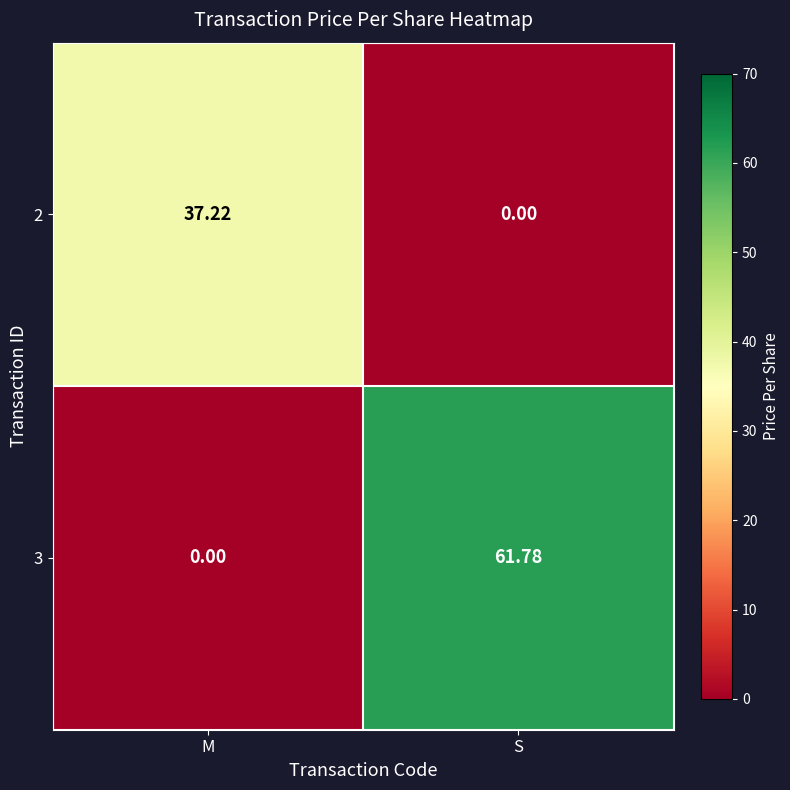

At how many categories does at least one series exceed 53?

1